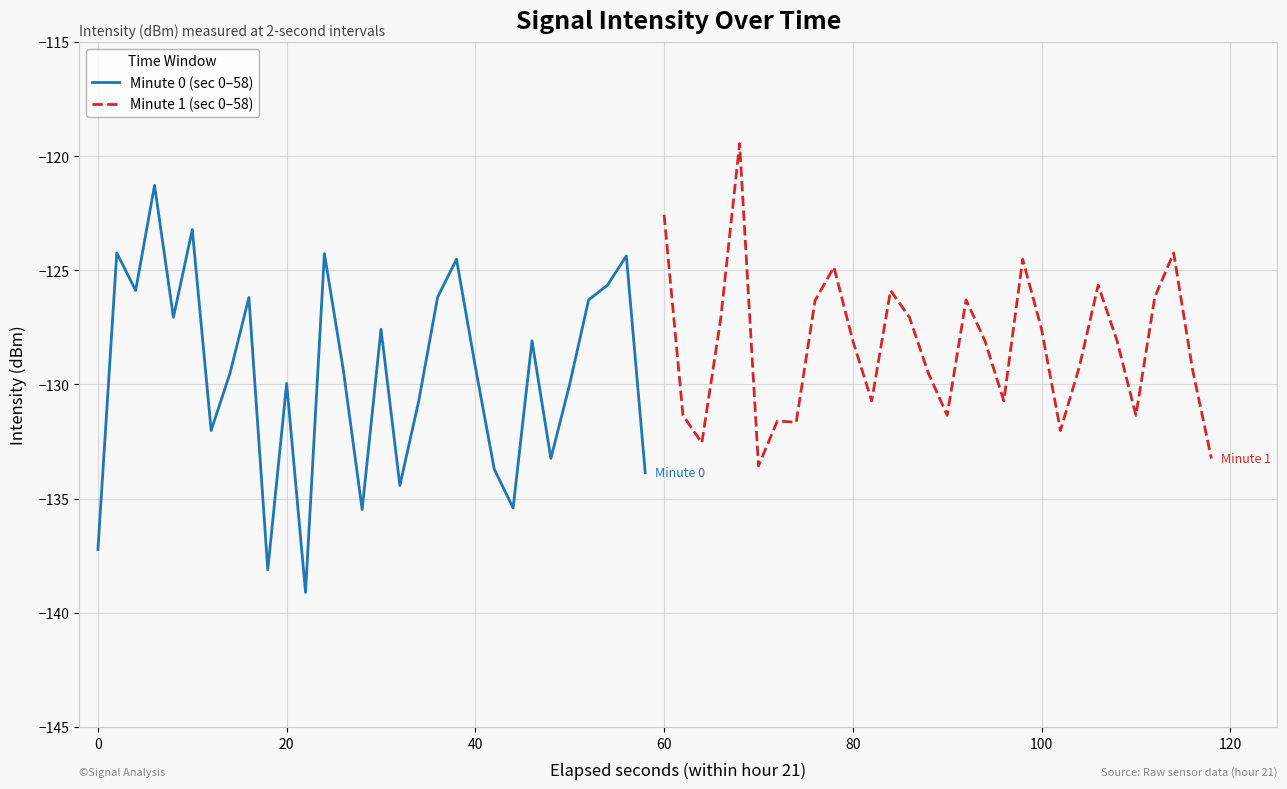

What is the lowest value of the Minute 0 (sec 0–58) series?

-139.1